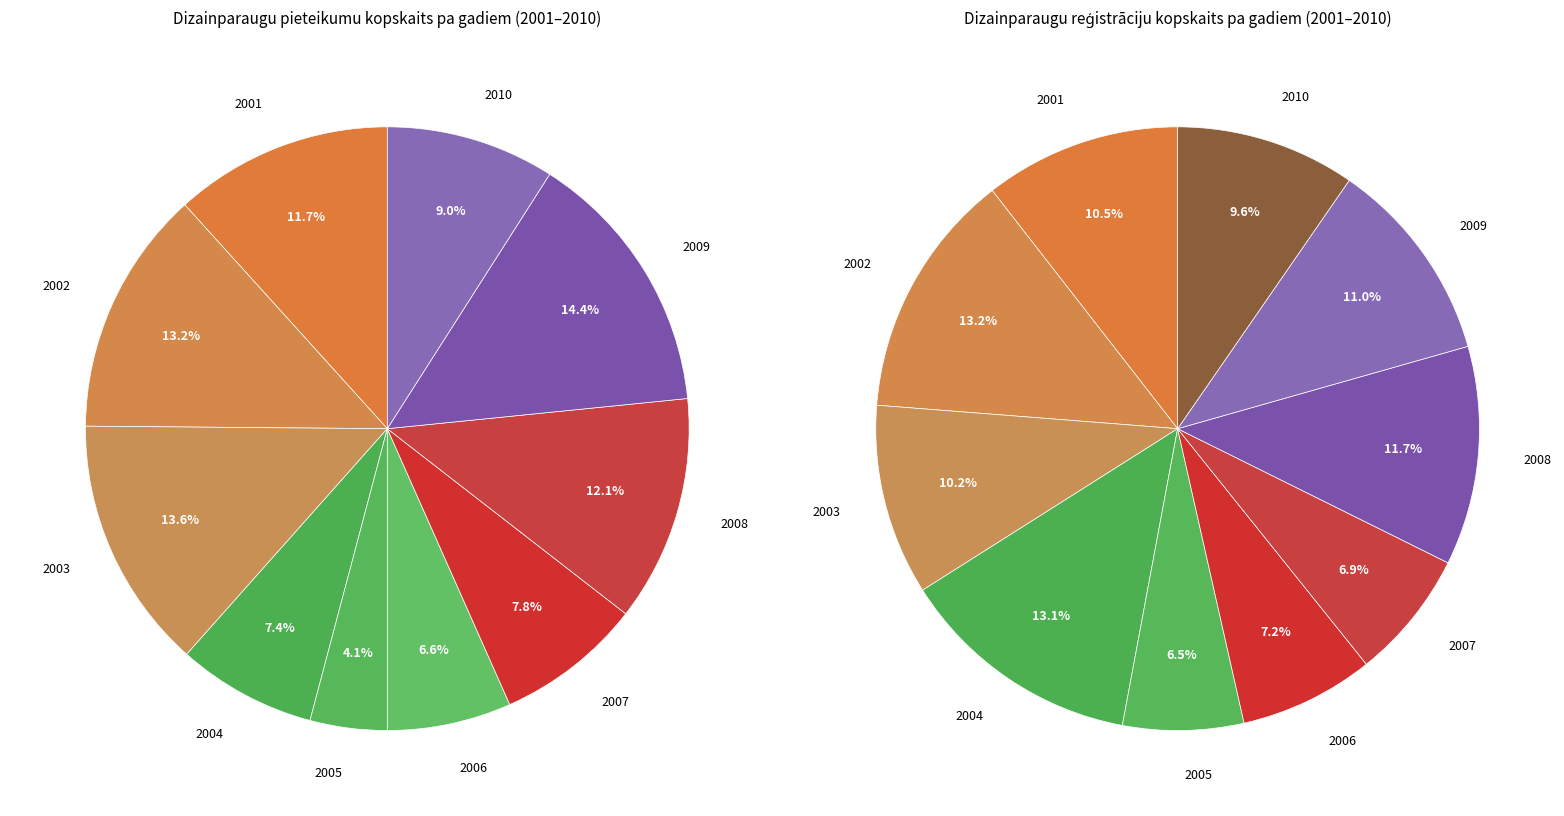

What is the total percentage of 2002 and 2008?

25.3%